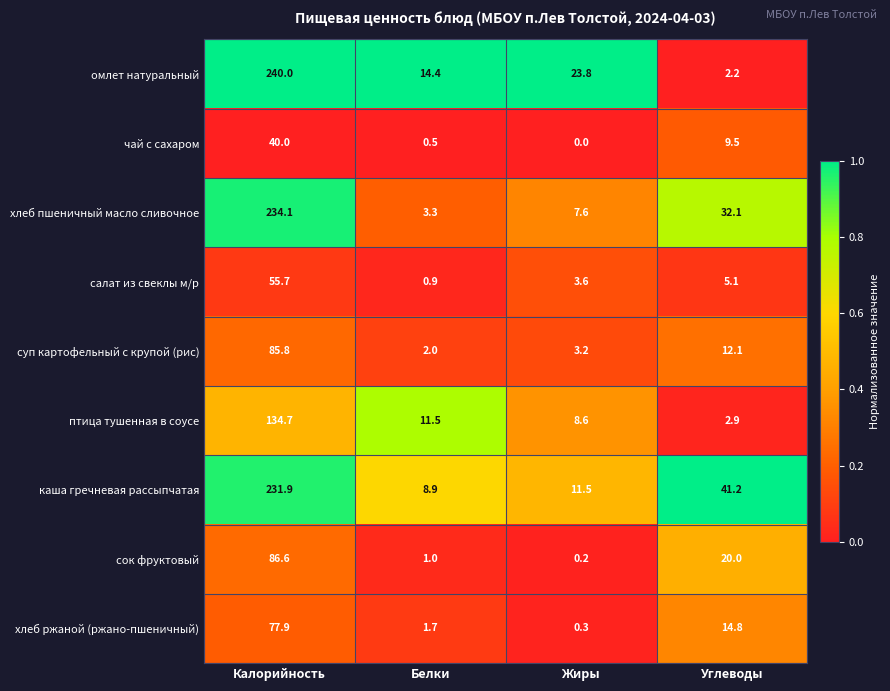

What is the sum of all чай с сахаром values?

50.0